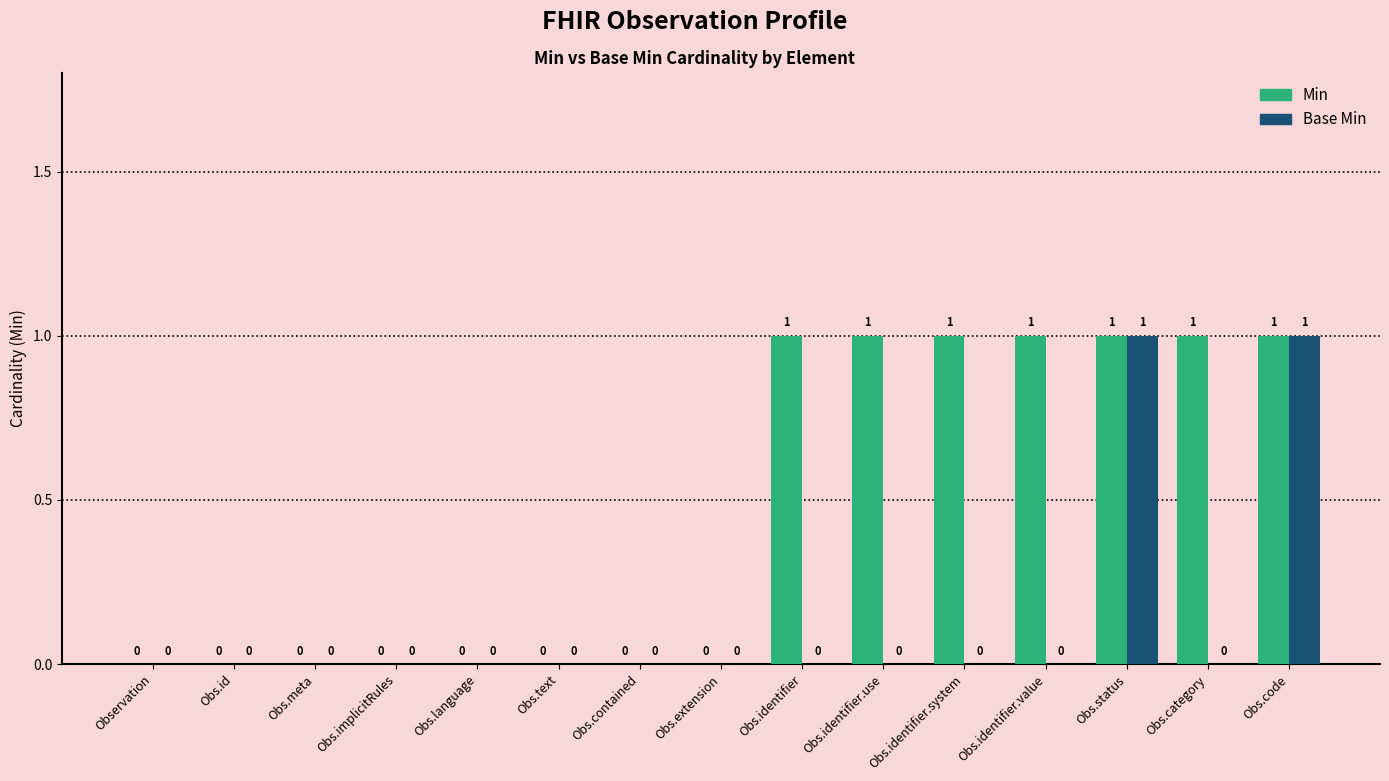

How many positive values does the Min series have?

7